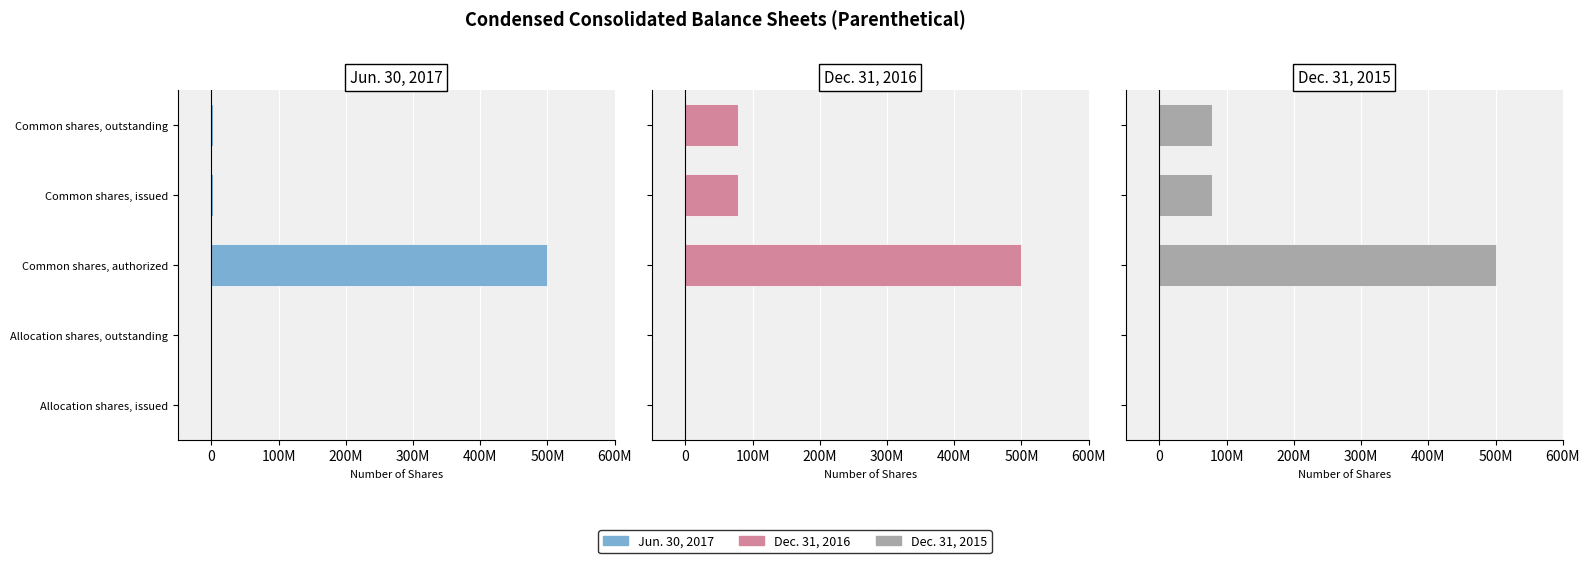

What is the sum of all Dec. 31, 2015 values?

655777000